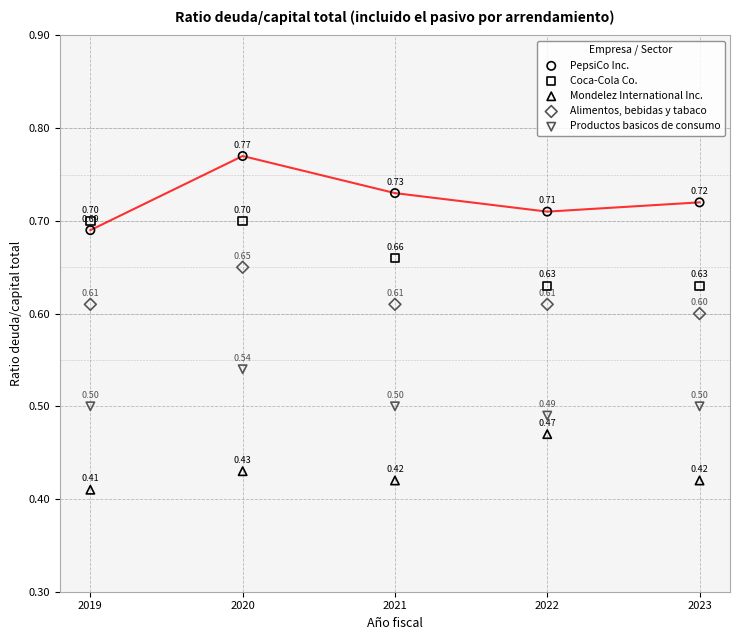

Which series has the widest spread of Y values?

PepsiCo Inc.